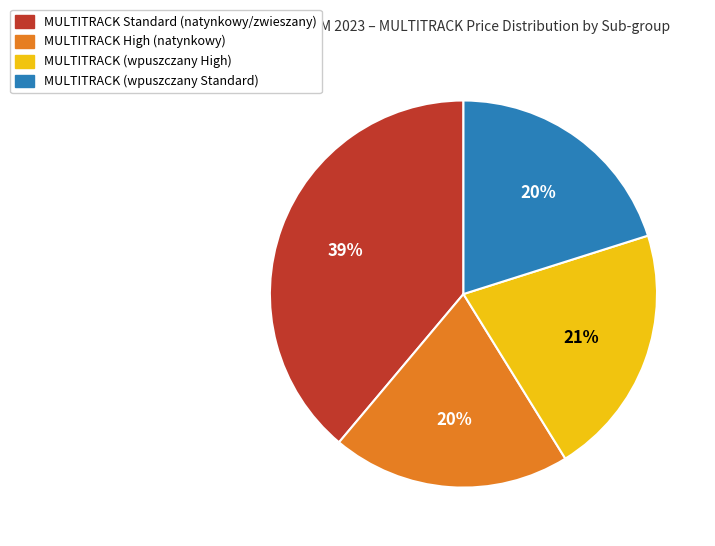

To the nearest percent, what portion does MULTITRACK Standard (natynkowy/zwieszany) represent?

39%